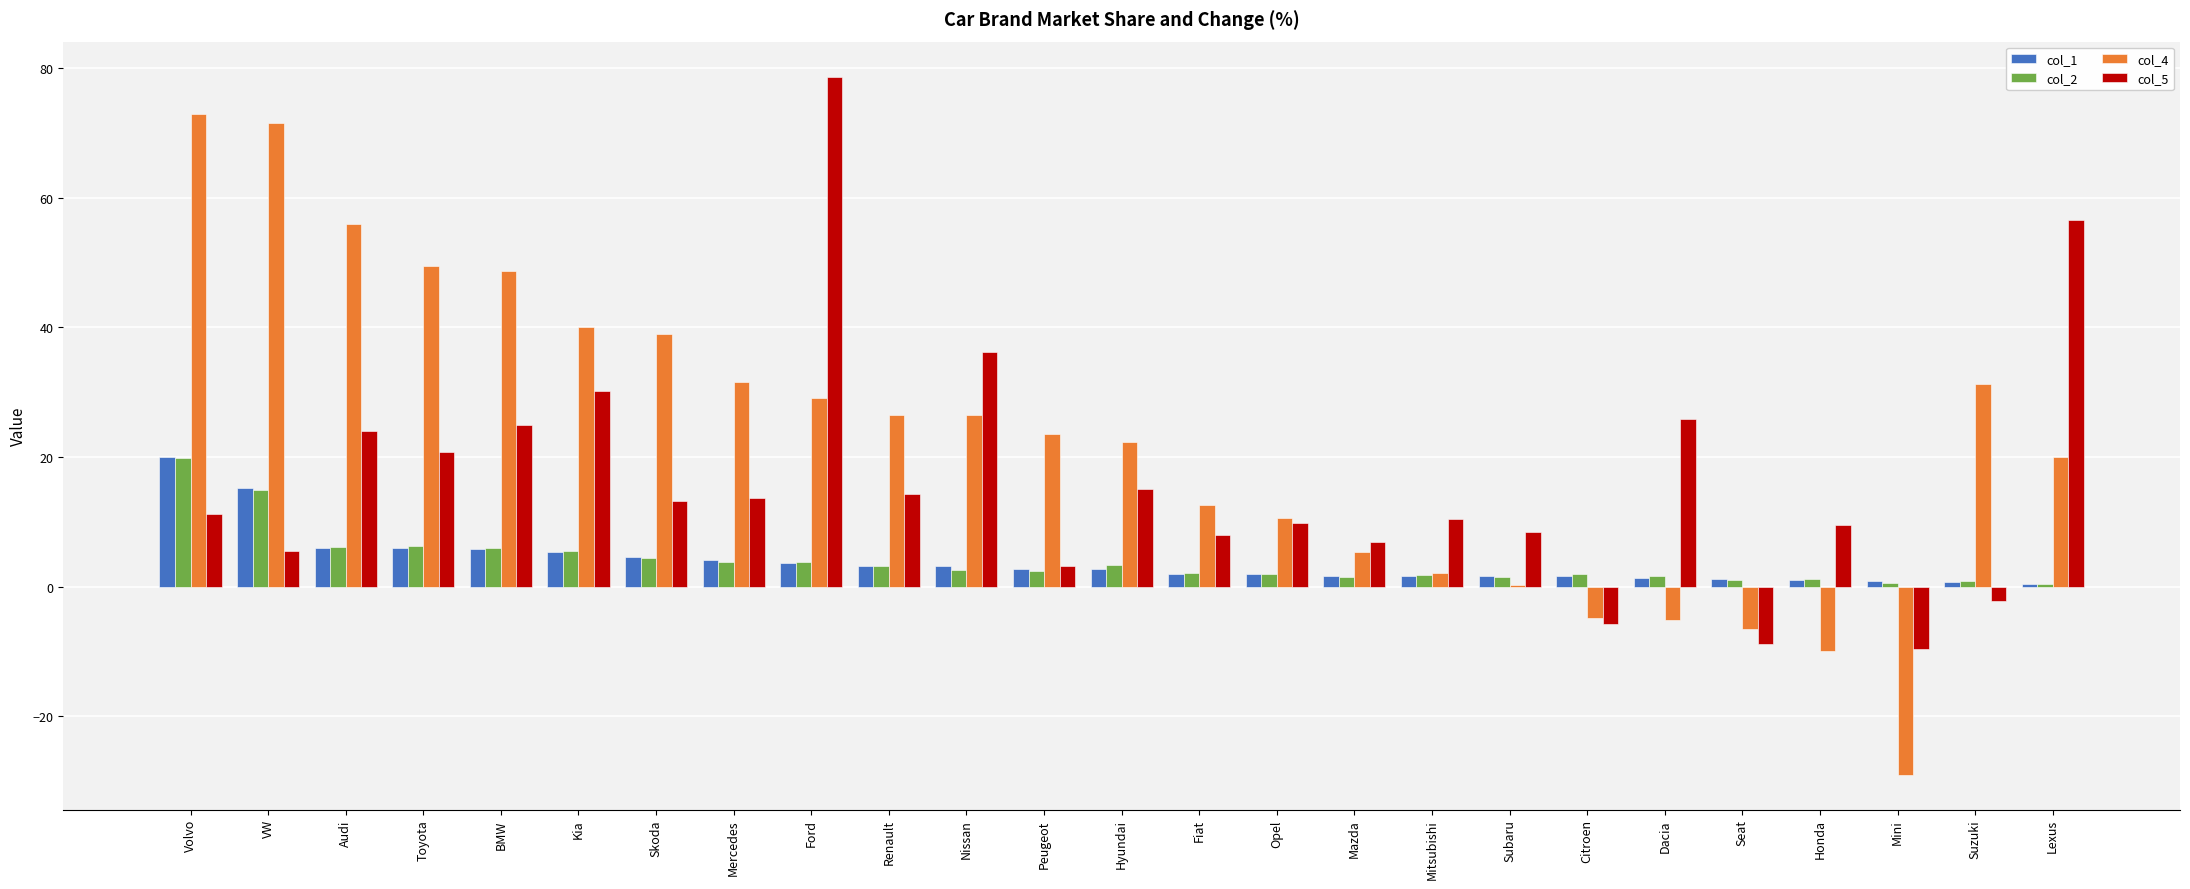

What is the sum of all col_4 values?

563.3